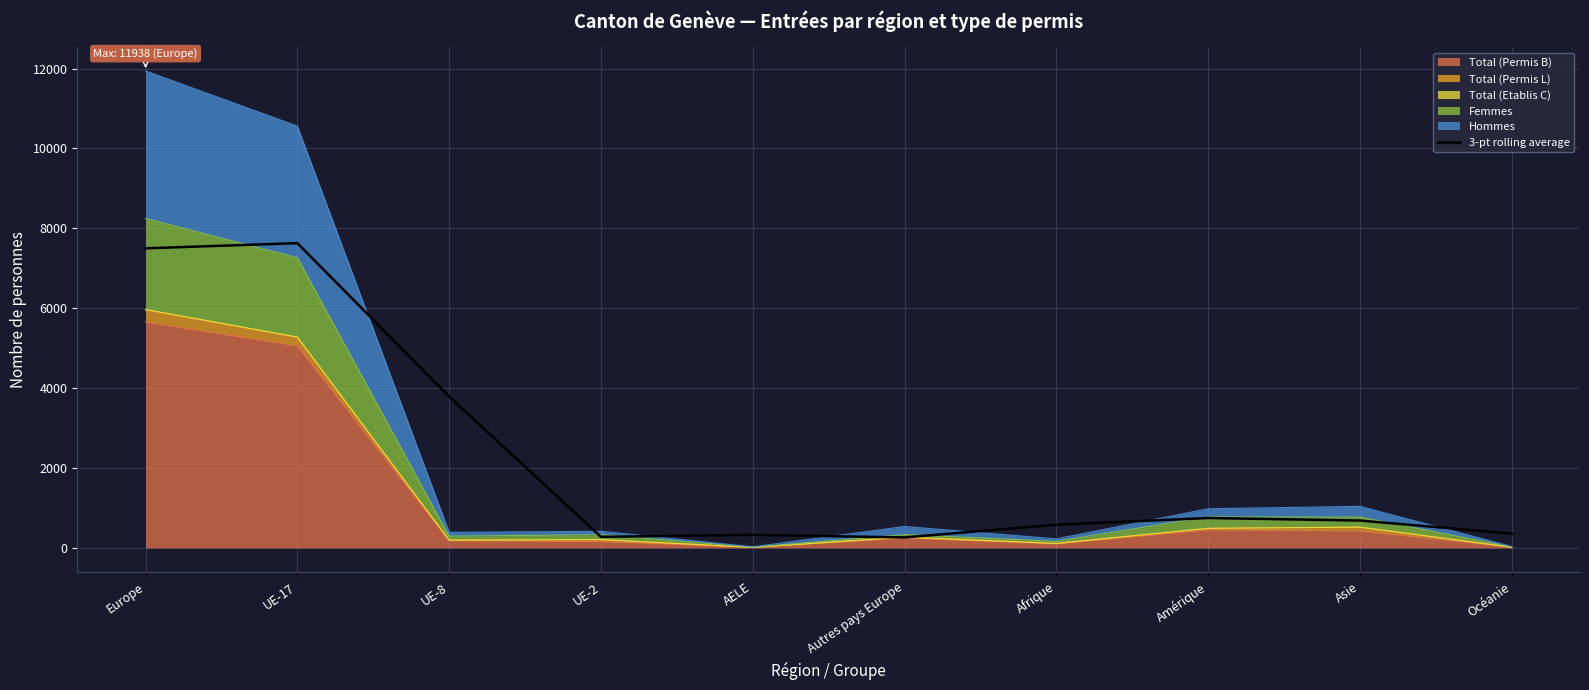

How many points are higher than both their immediate neighbors (excluding endpoints)?

3